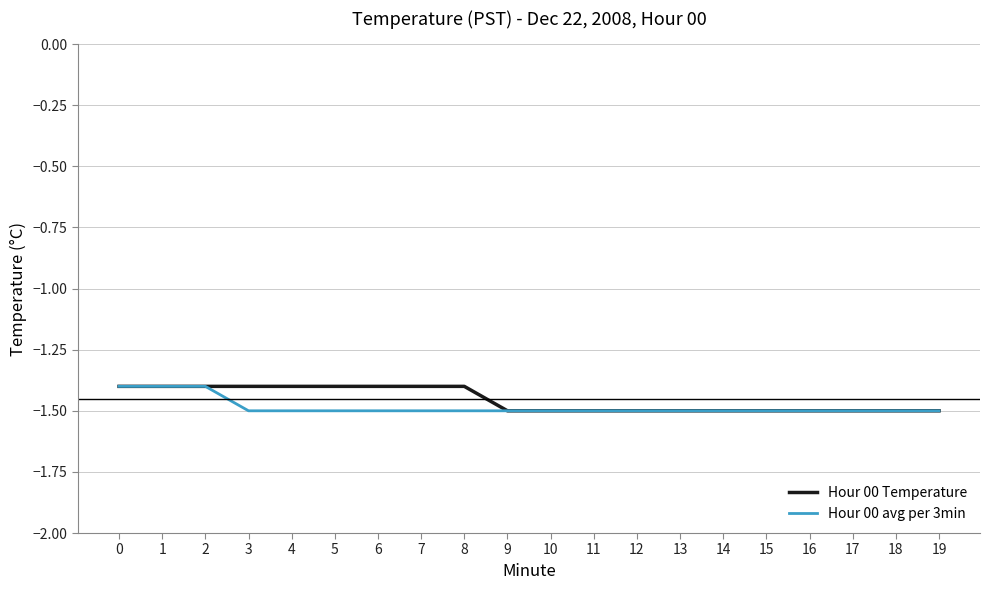

What are all the series names shown in the legend?

Hour 00 Temperature, Hour 00 avg per 3min